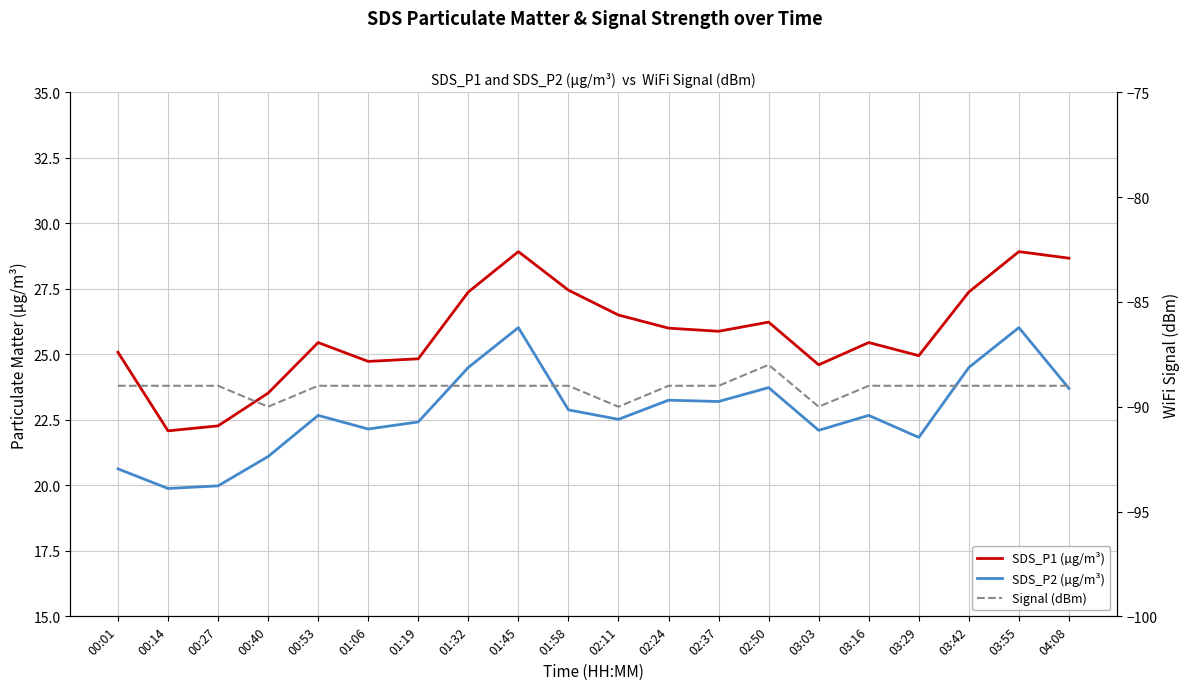

Which label corresponds to the largest value in the chart?

01:45